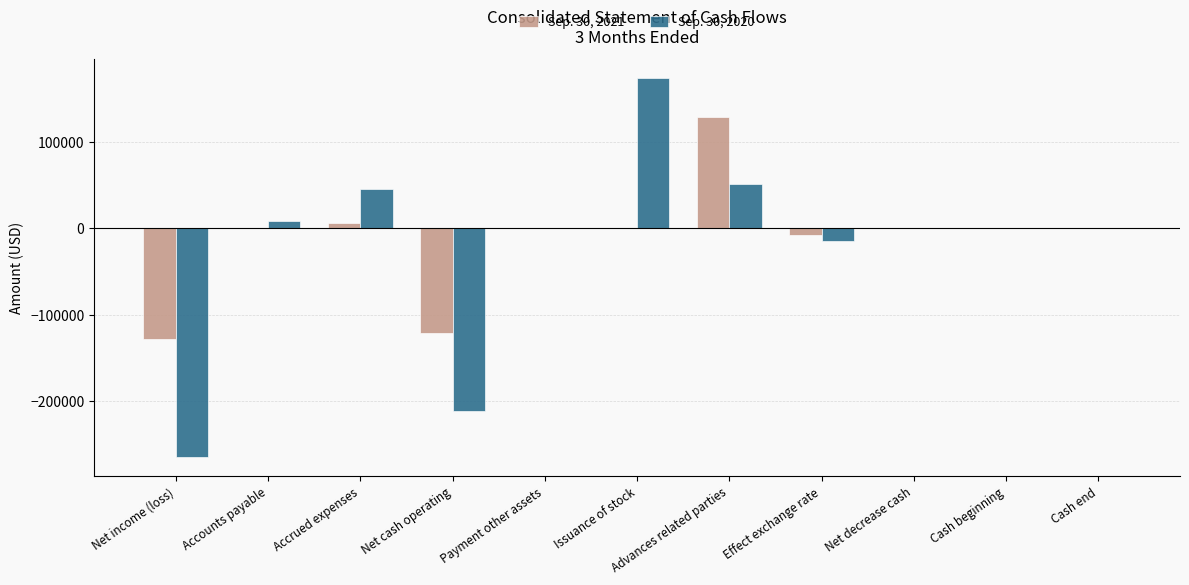

Between Net cash operating and Issuance of stock, which series saw the biggest shift?

Sep. 30, 2020